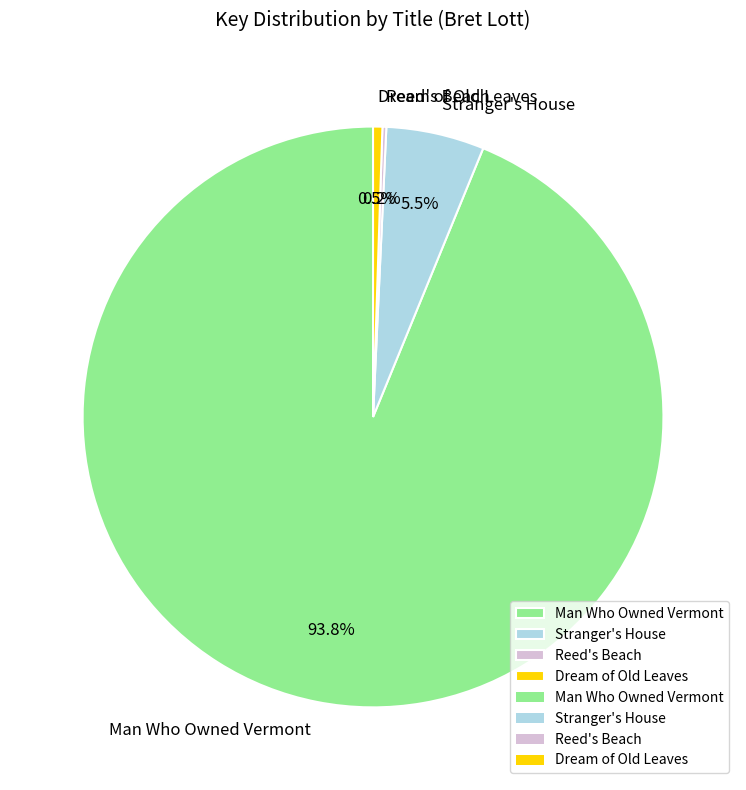

To the nearest percent, what is the difference between the largest and smallest slice percentages?

94%